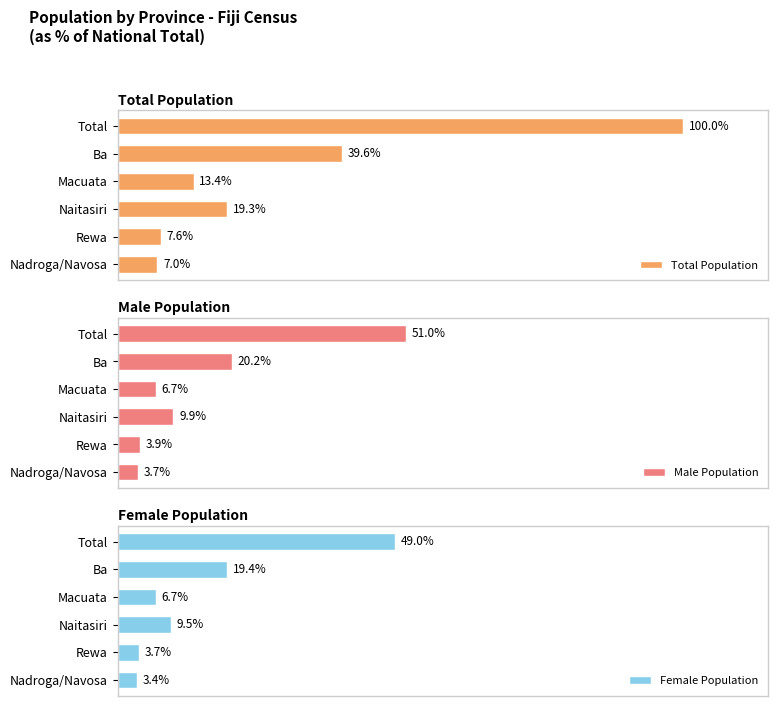

Reading left to right, extract all data points from this chart.

Total Population: 7.0	7.6	19.3	13.4	39.6	100.0
Male Population: 3.7	3.9	9.9	6.7	20.2	51.0
Female Population: 3.4	3.7	9.5	6.7	19.4	49.0